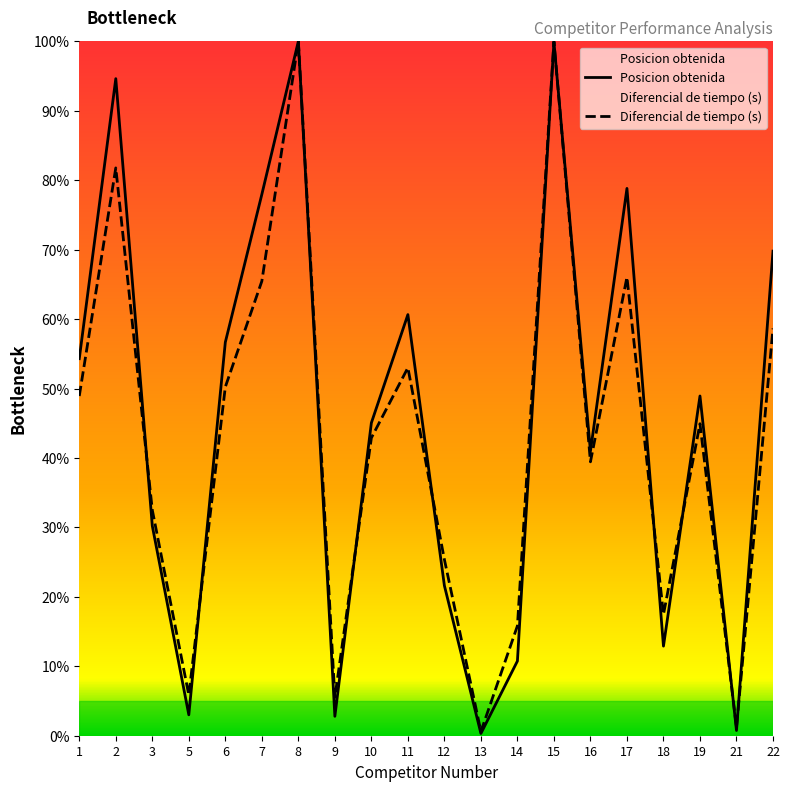

Which series changed the most between 17 and 22?

Posicion obtenida